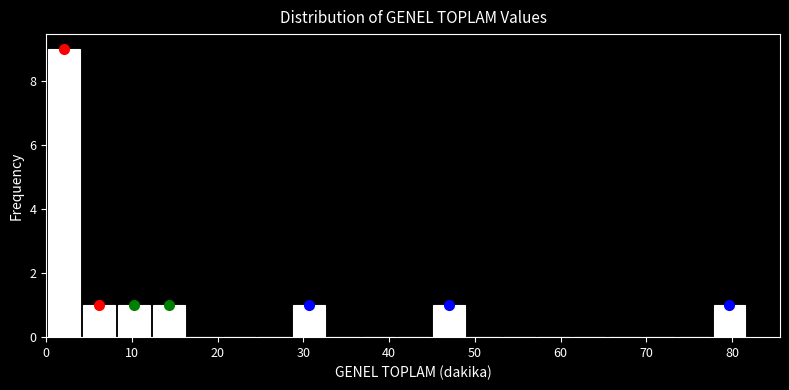

How tall is the bar that spans 45 to 49 on the x-axis? Neither the bar edges nor the heights are printed on the chart, so give them approximately, as read against the axes.

1